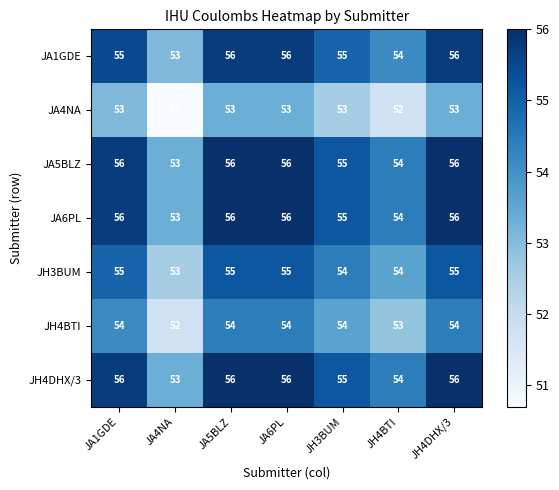

Is the value of JH4DHX/3 at JA1GDE greater than the value of JH4BTI at JA5BLZ?

Yes